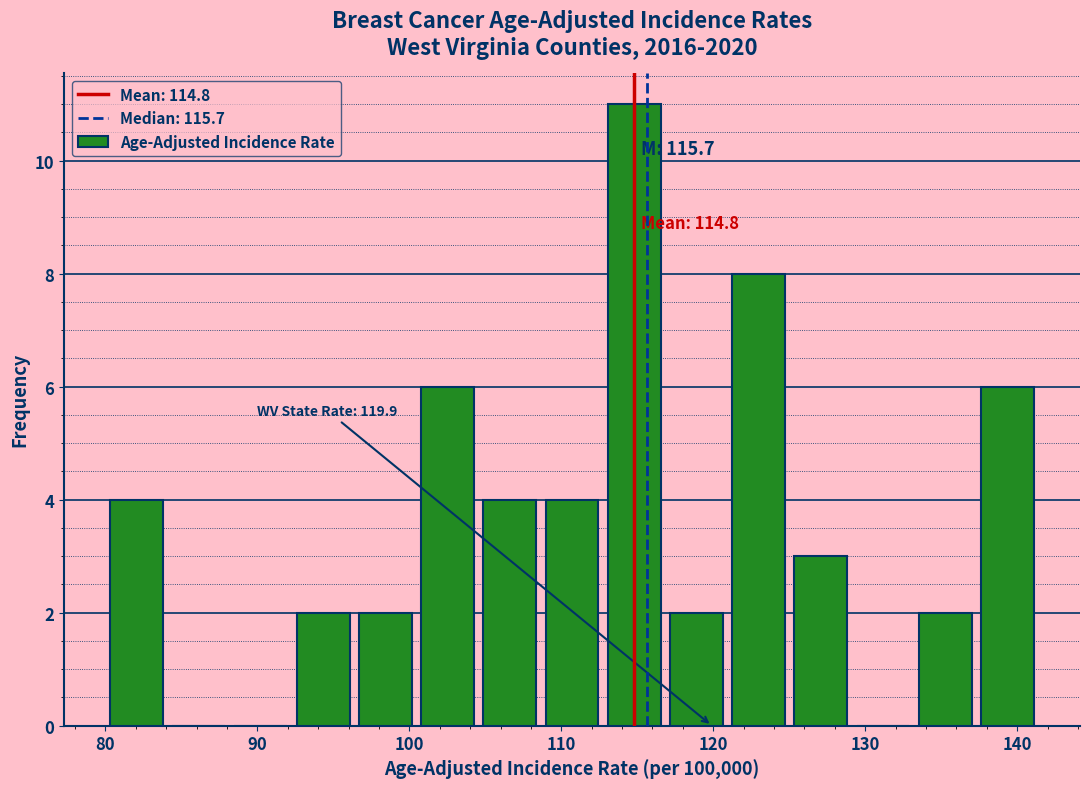

Which range on the x-axis has the tallest bar?

113 to 117